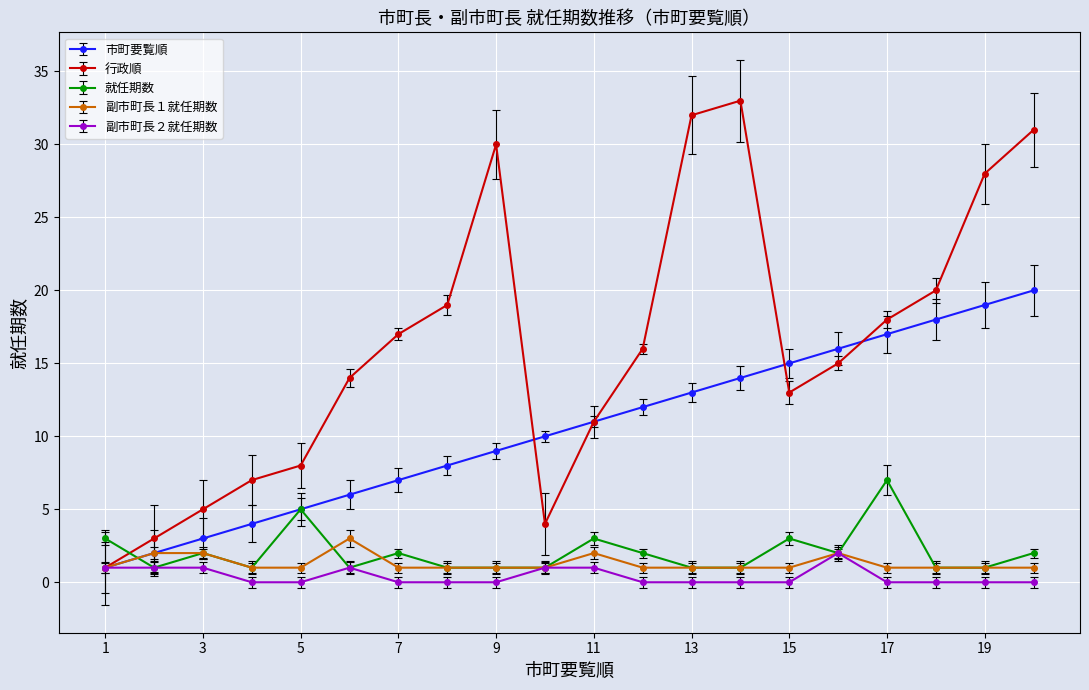

Which series has the largest range (max minus min)?

行政順